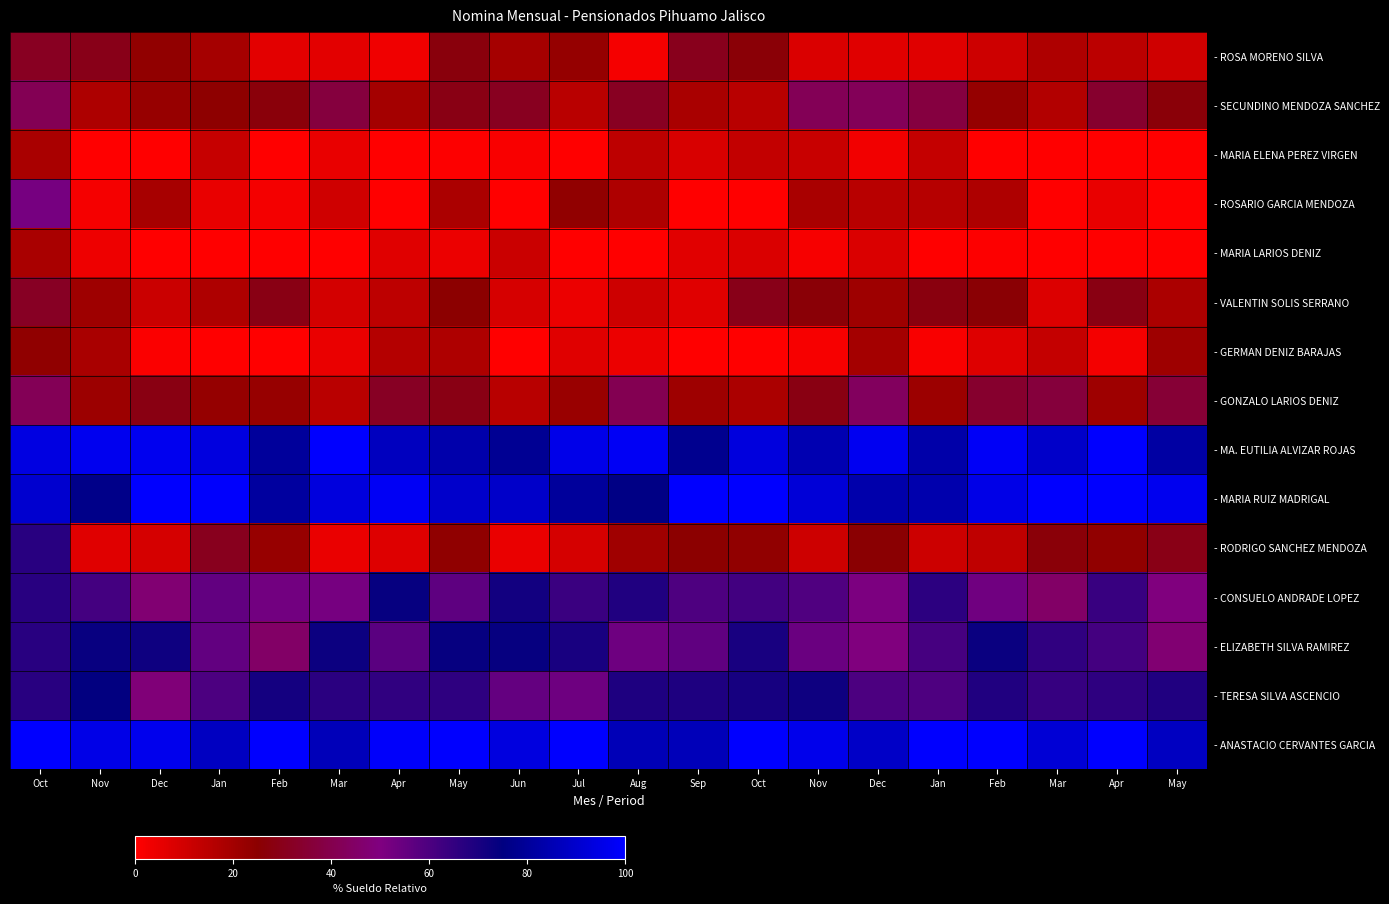

At how many categories does at least one series exceed 49?

20